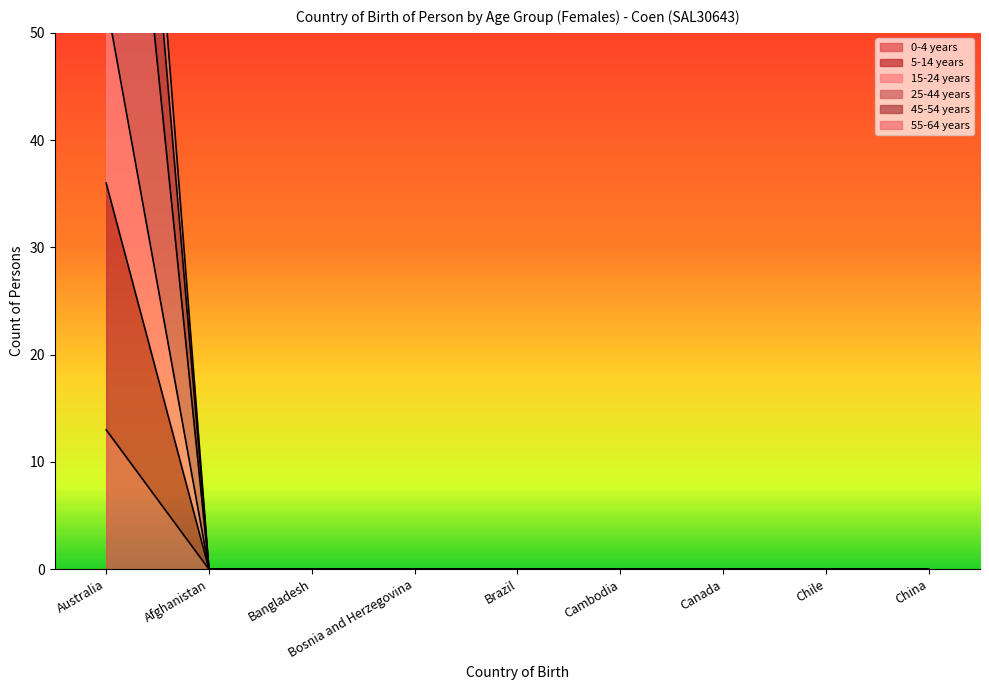

Which label corresponds to the largest value in the chart?

Australia